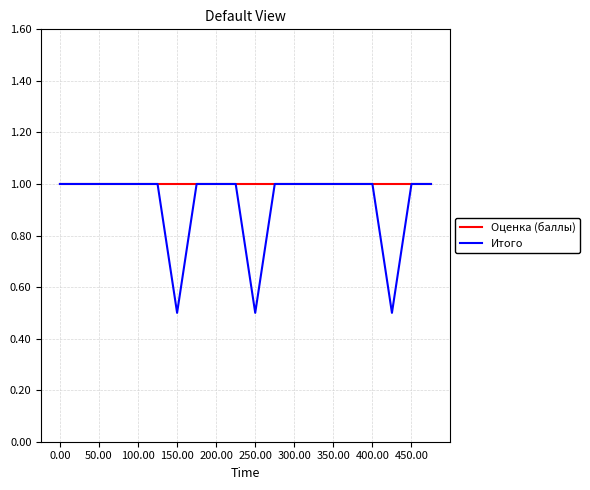

What is the minimum value shown in the chart?

0.5